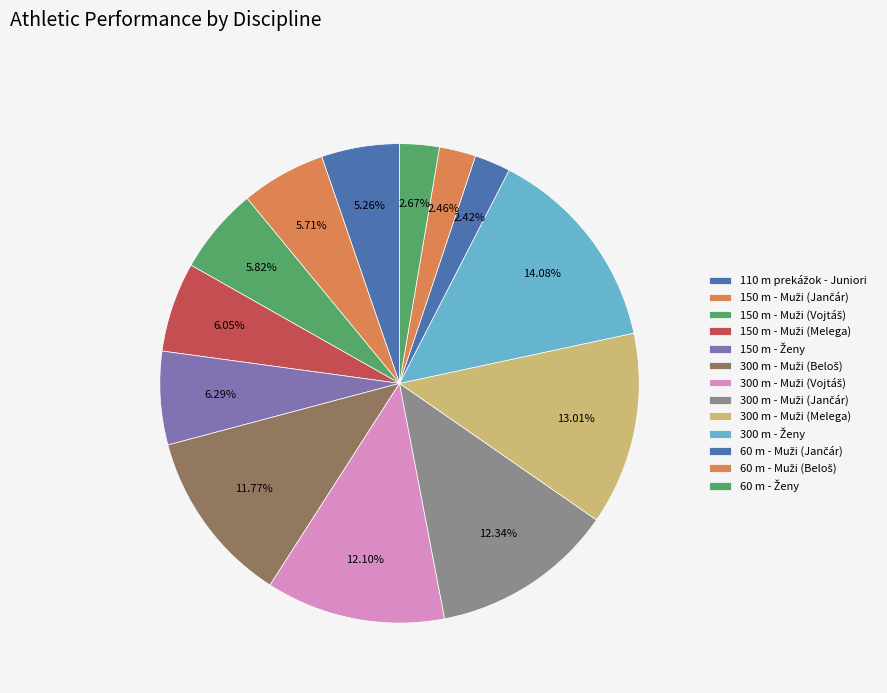

Between 60 m - Ženy and 110 m prekážok - Juniori, which is larger?

110 m prekážok - Juniori